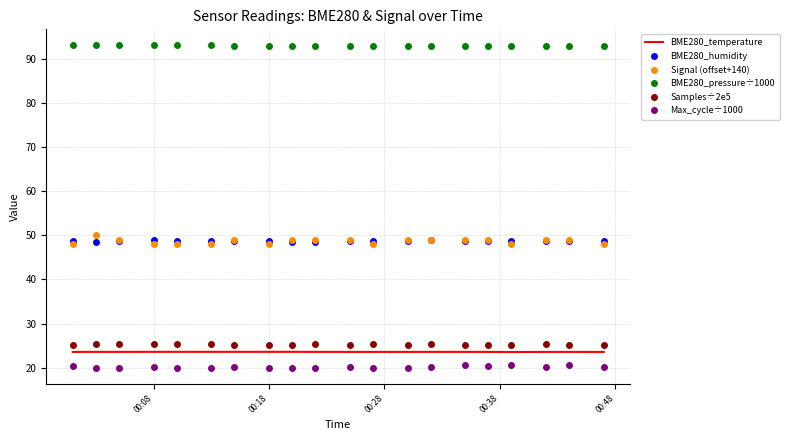

What is the maximum value for BME280_temperature?

23.6